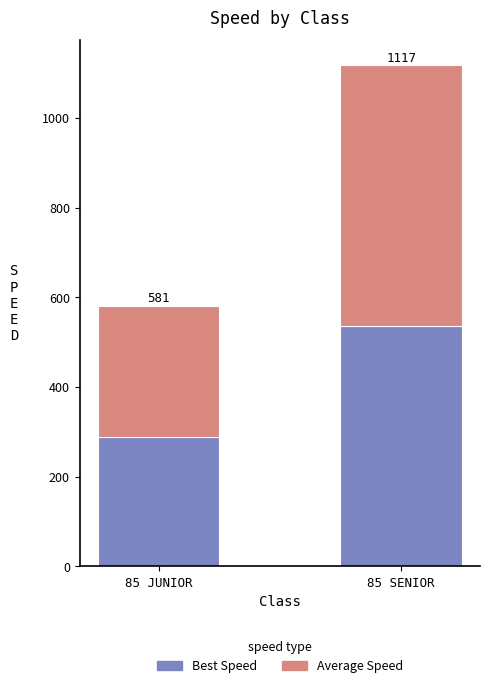

The value of Best Speed at 85 JUNIOR is 287.6. True or false?

True